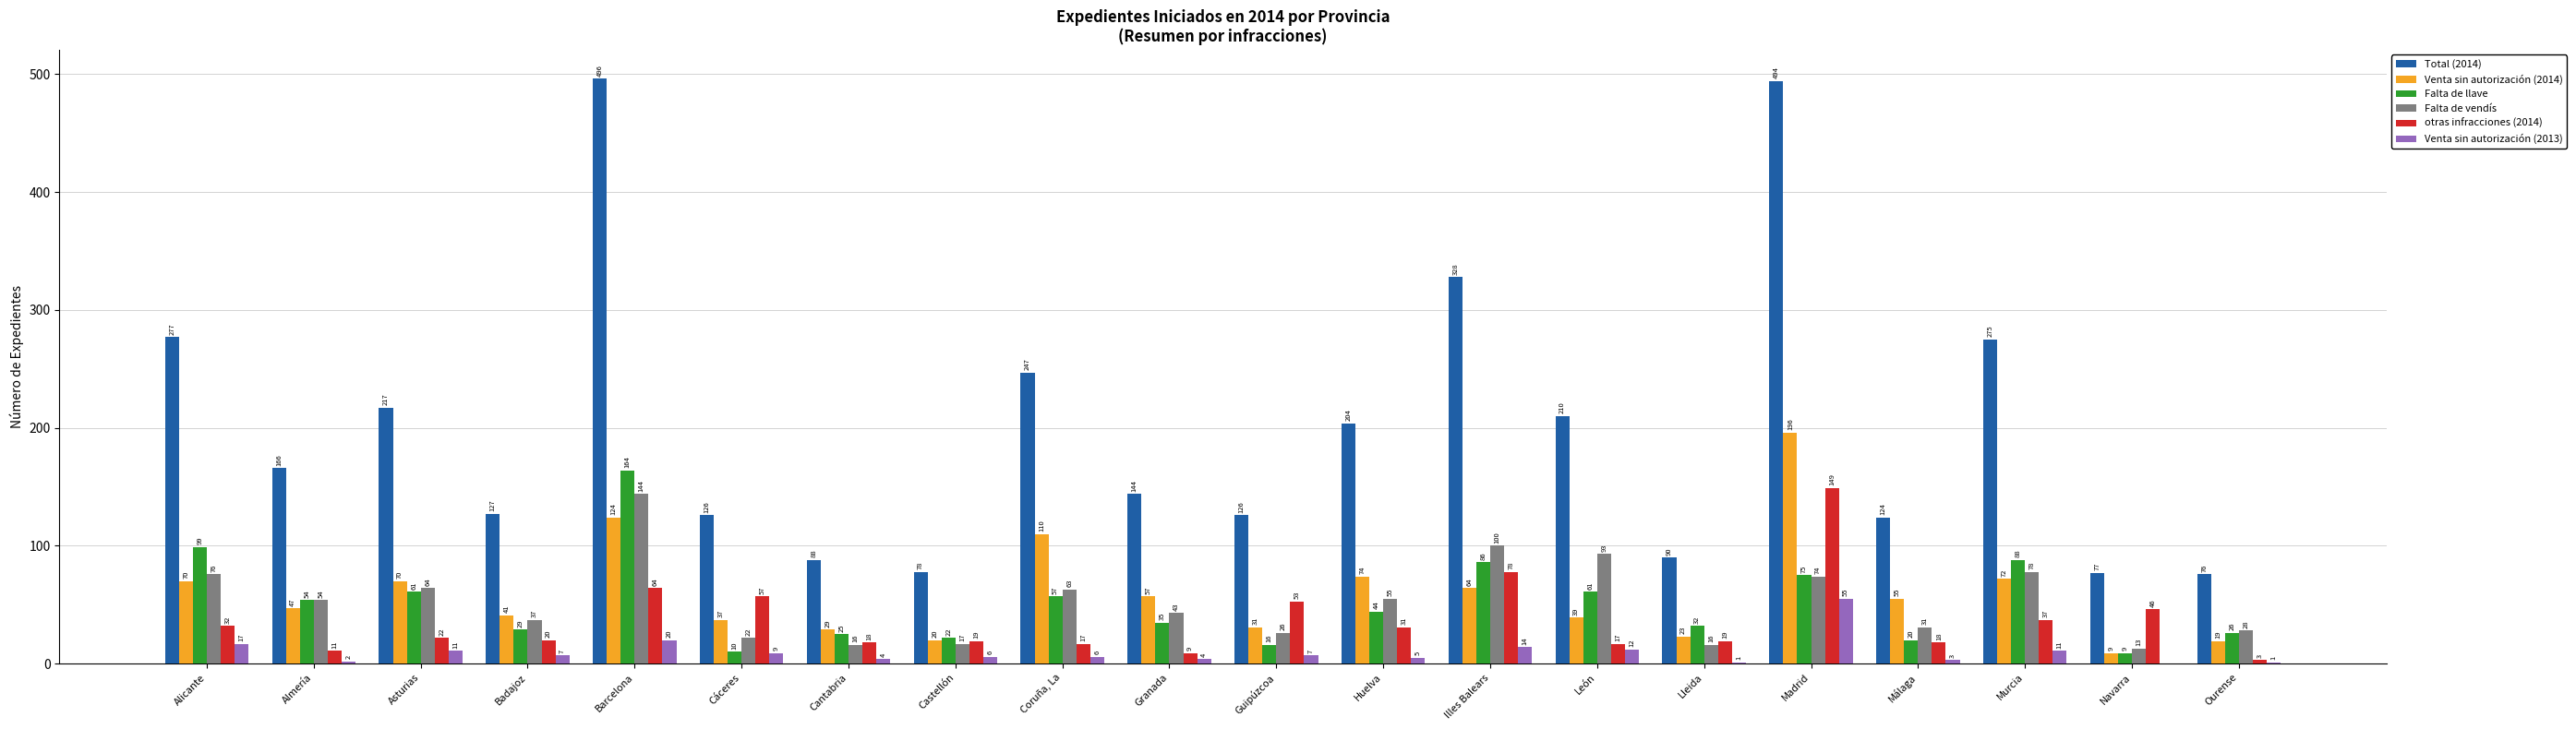

What is the sum of the Venta sin autorización (2013) values at Huelva and Granada?

9